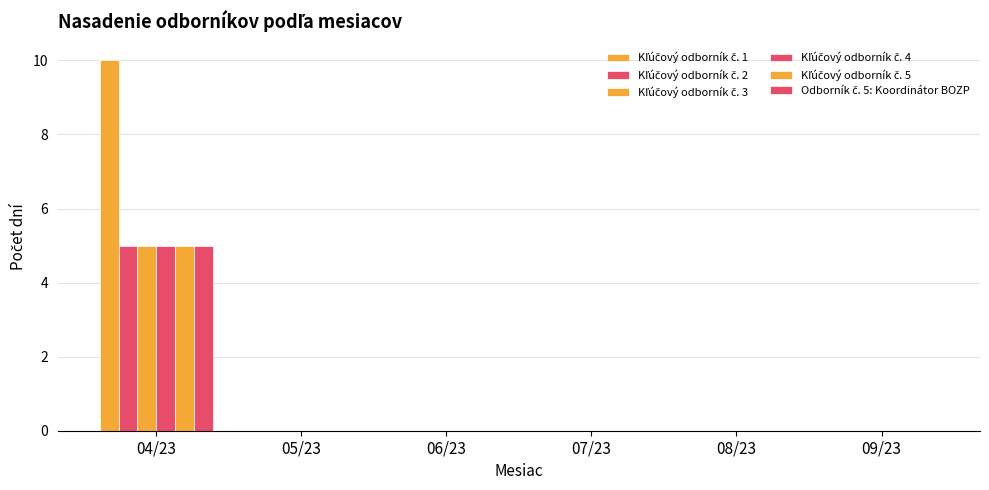

How many series are shown in this chart?

6